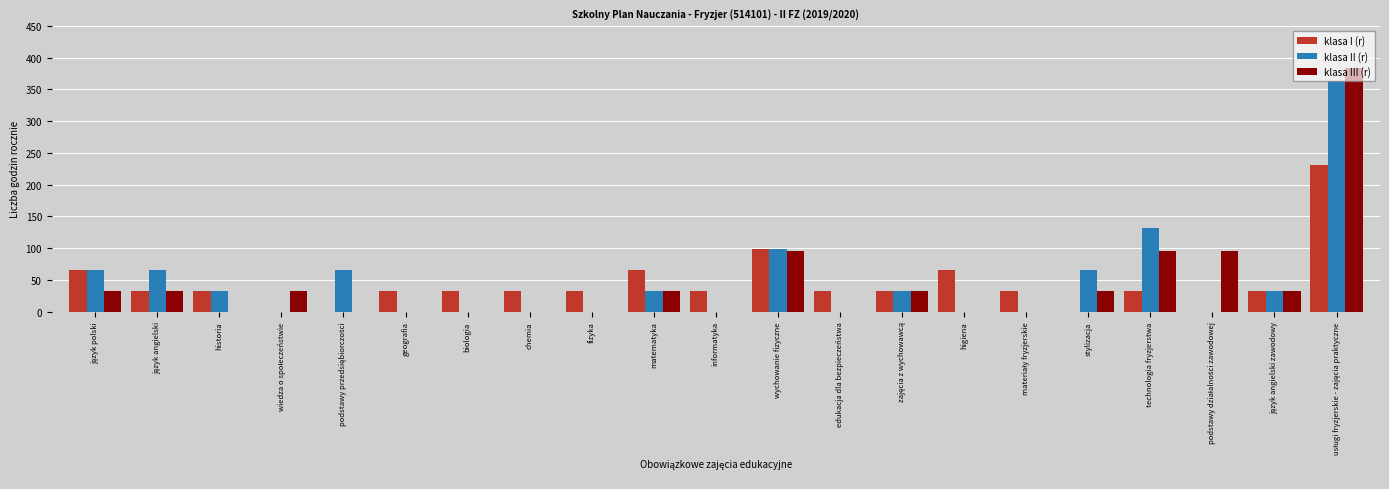

Reading left to right, transcribe all the data shown in this chart.

klasa I (r): 66	33	33	0	0	33	33	33	33	66	33	99	33	33	66	33	0	33	0	33	231
klasa II (r): 66	66	33	0	66	0	0	0	0	33	0	99	0	33	0	0	66	132	0	33	363
klasa III (r): 32	32	0	32	0	0	0	0	0	32	0	96	0	32	0	0	32	96	96	32	384